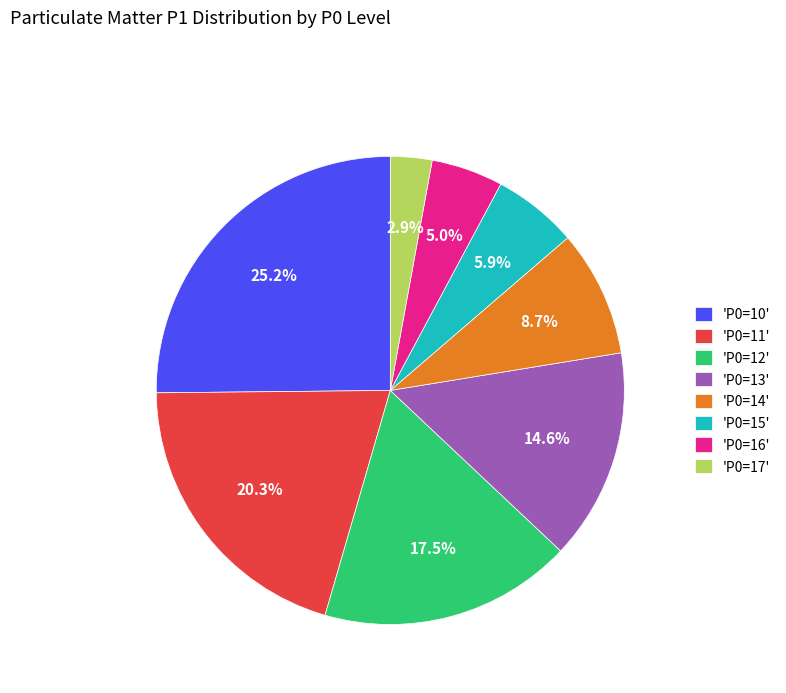

Which slice is the largest?

'P0=10'